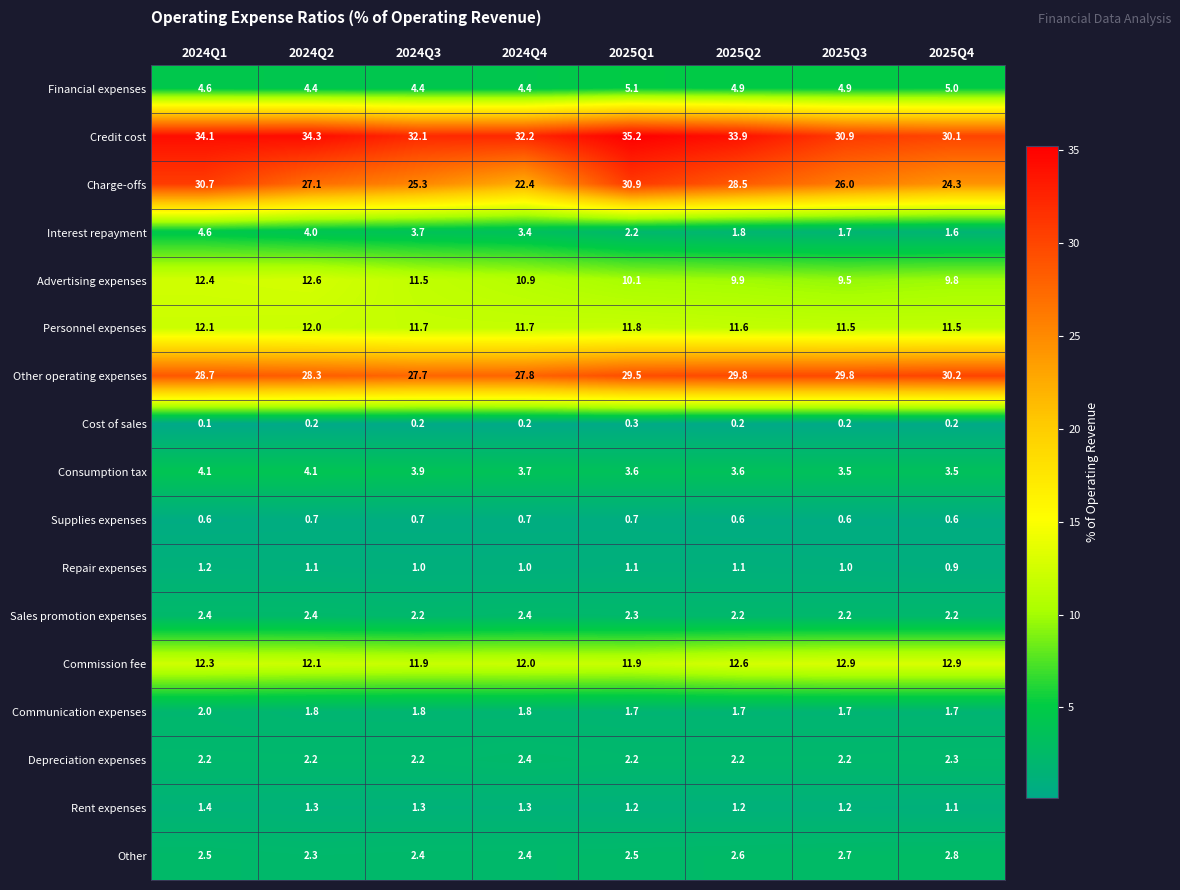

The value of Depreciation expenses at 2025Q2 is 3.5. True or false?

False